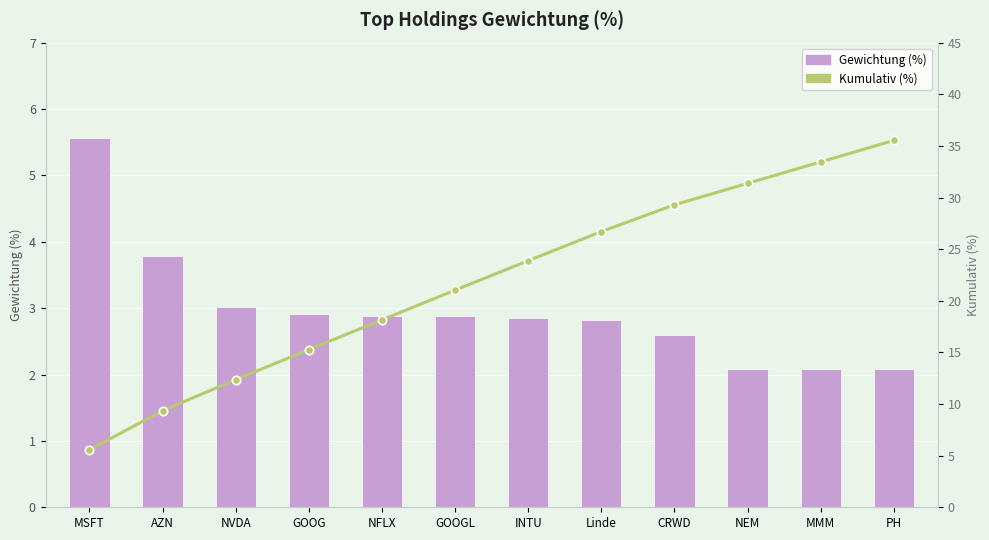

Reading right to left, what are all the values shown in this chart?

Gewichtung (%): PH=2.1	MMM=2.1	NEM=2.1	CRWD=2.6	Linde=2.8	INTU=2.9	GOOGL=2.9	NFLX=2.9	GOOG=2.9	NVDA=3.0	AZN=3.8	MSFT=5.6
Kumulativ (%): PH=35.5	MMM=33.5	NEM=31.4	CRWD=29.3	Linde=26.7	INTU=23.9	GOOGL=21.0	NFLX=18.1	GOOG=15.3	NVDA=12.4	AZN=9.3	MSFT=5.6